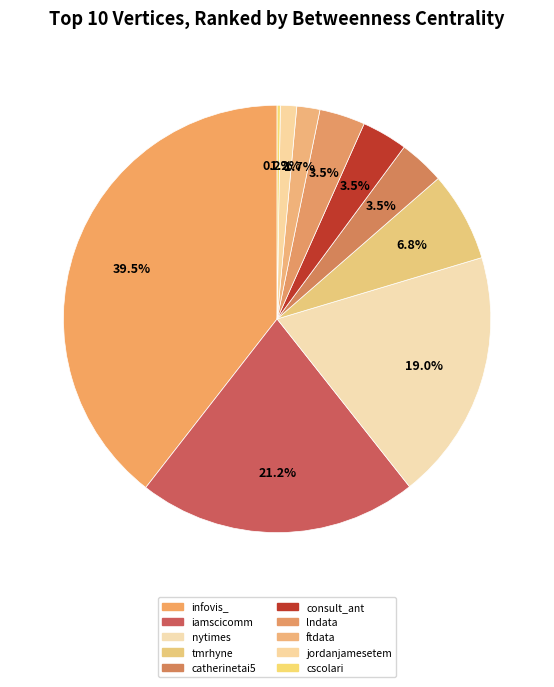

What percentage do lndata and catherinetai5 together represent?

6.9%